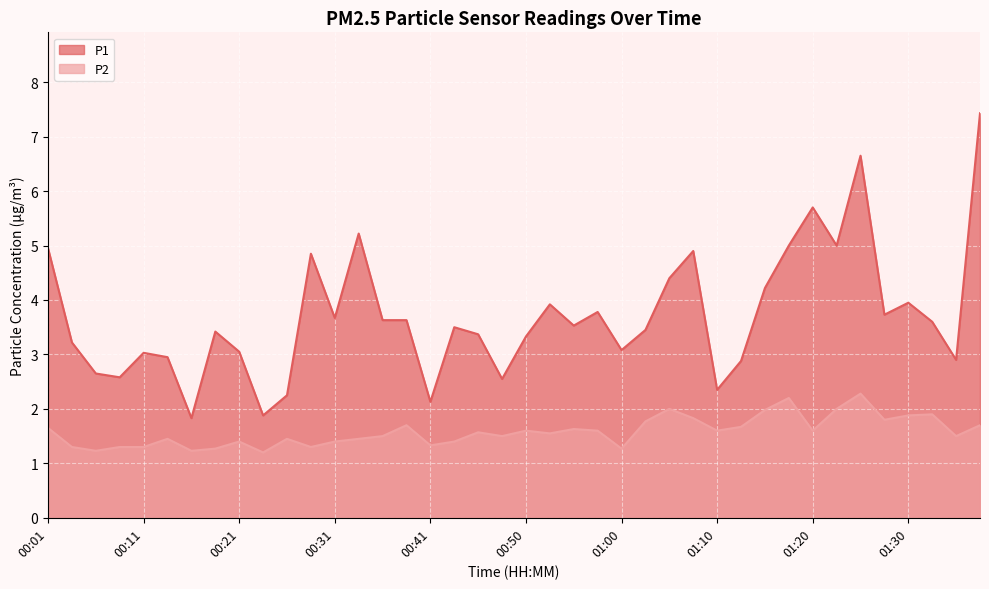

What is the label of the 3rd point from the right?

01:32